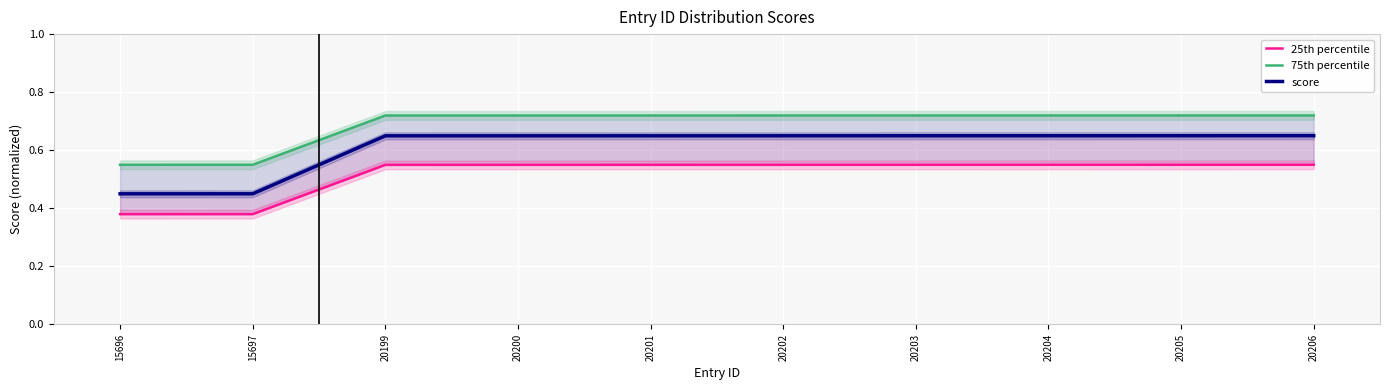

The score series shows 0.6 at 20205. True or false?

True